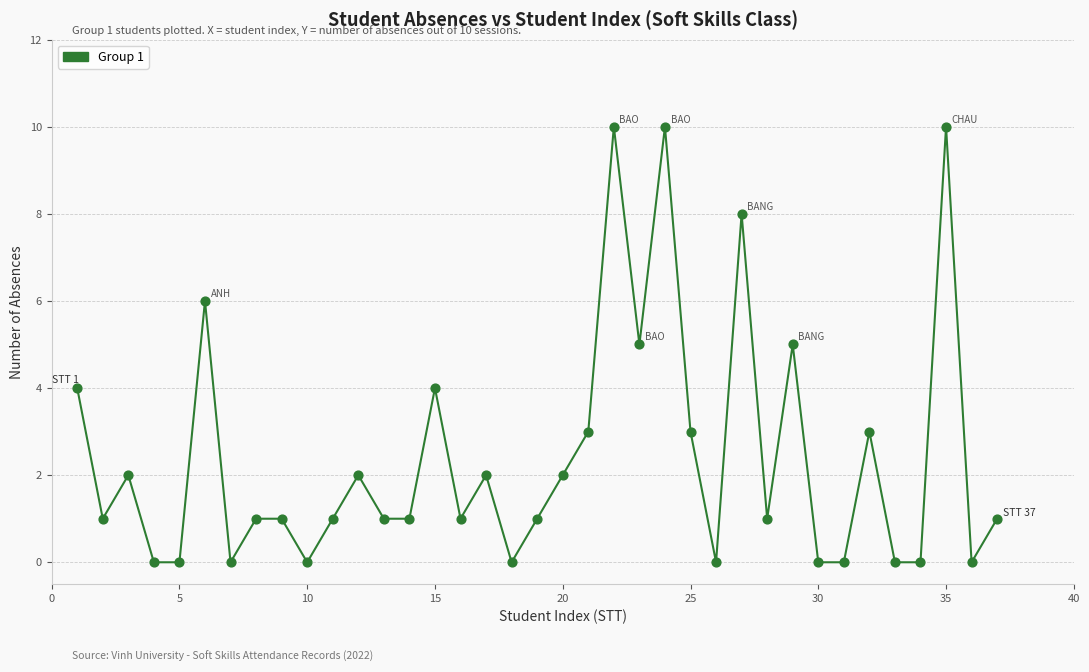

What is the maximum value shown in the chart?

10